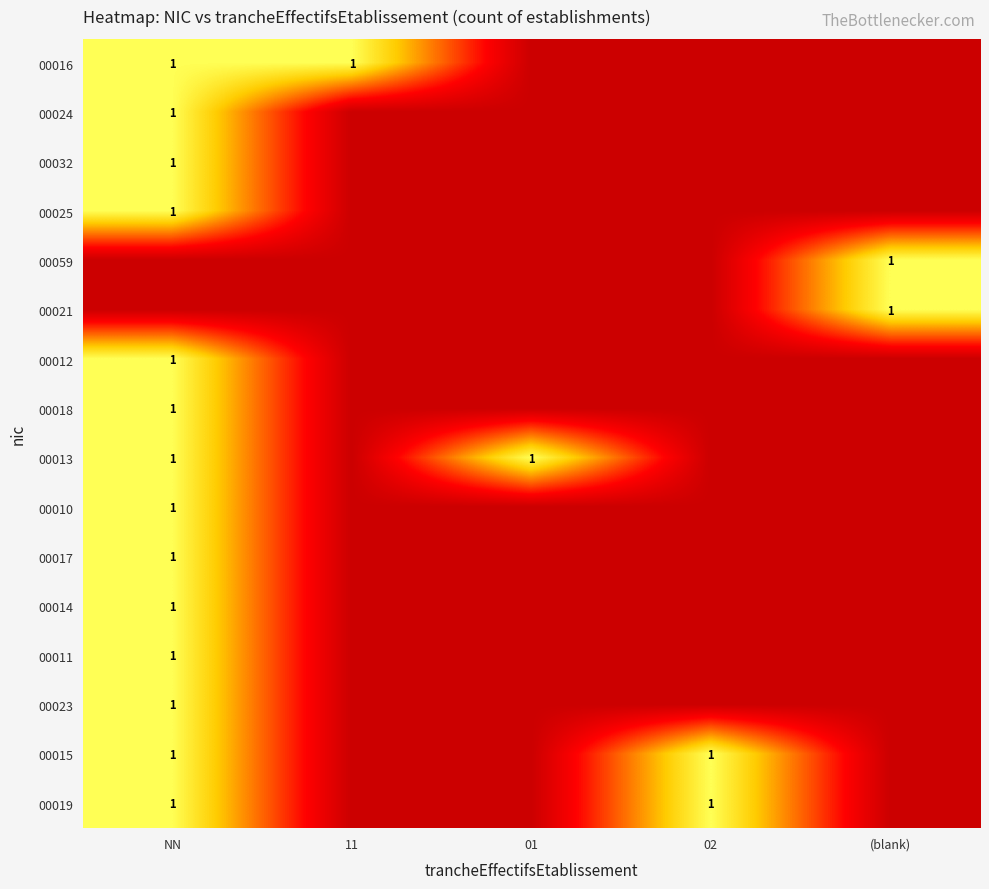

True or false: 00010 has a value of 2 at NN.

False